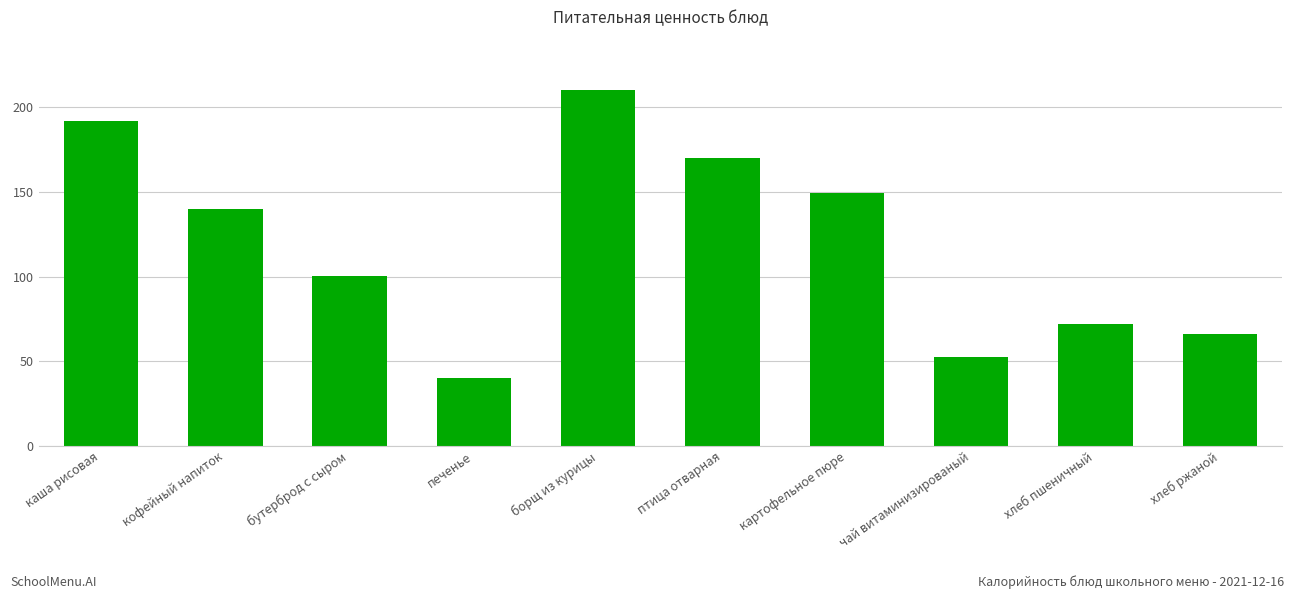

Which category has the lowest value across all series?

печенье